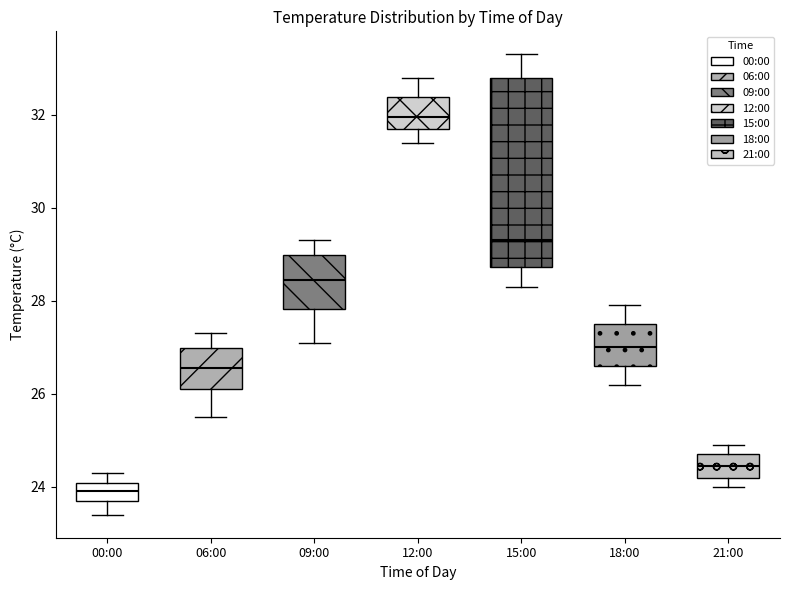

Where does the upper whisker of the box for 12:00 end on the y-axis? The values are not printed on the chart, so give them approximately, as read against the axis.

32.8